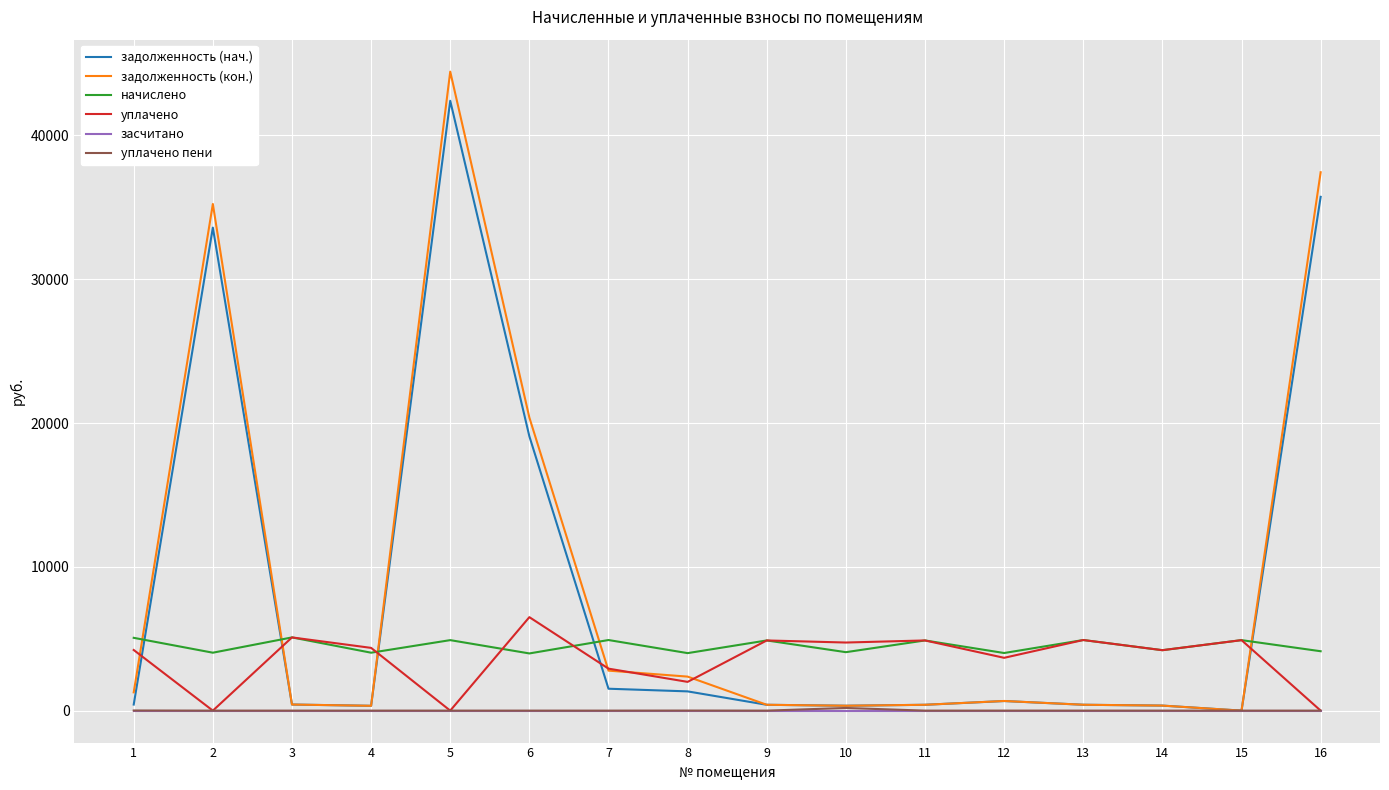

Is this an area chart (filled region under the line)?

No